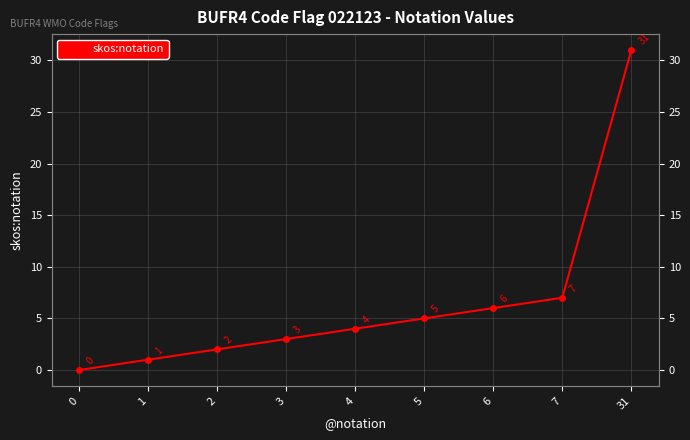

Between 0 and 6, which is larger?

6